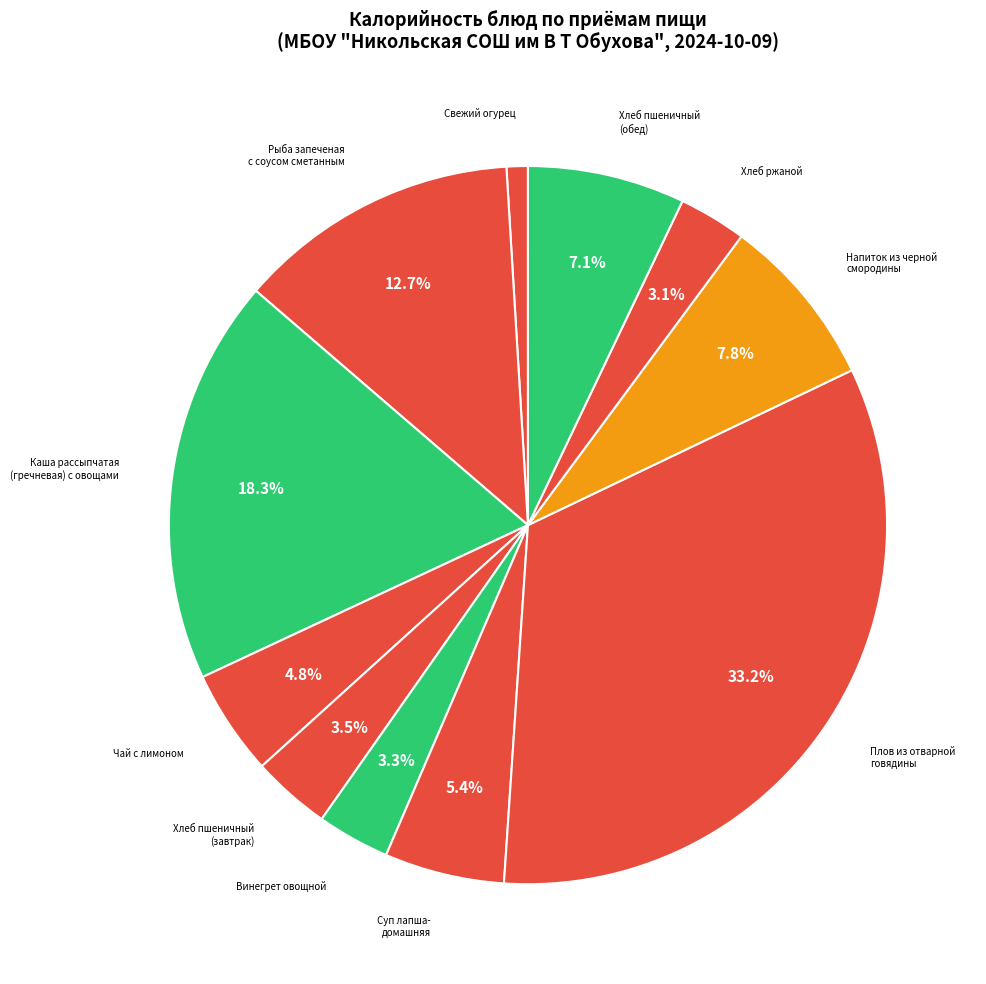

Which category has the smallest portion of the pie?

Свежий огурец